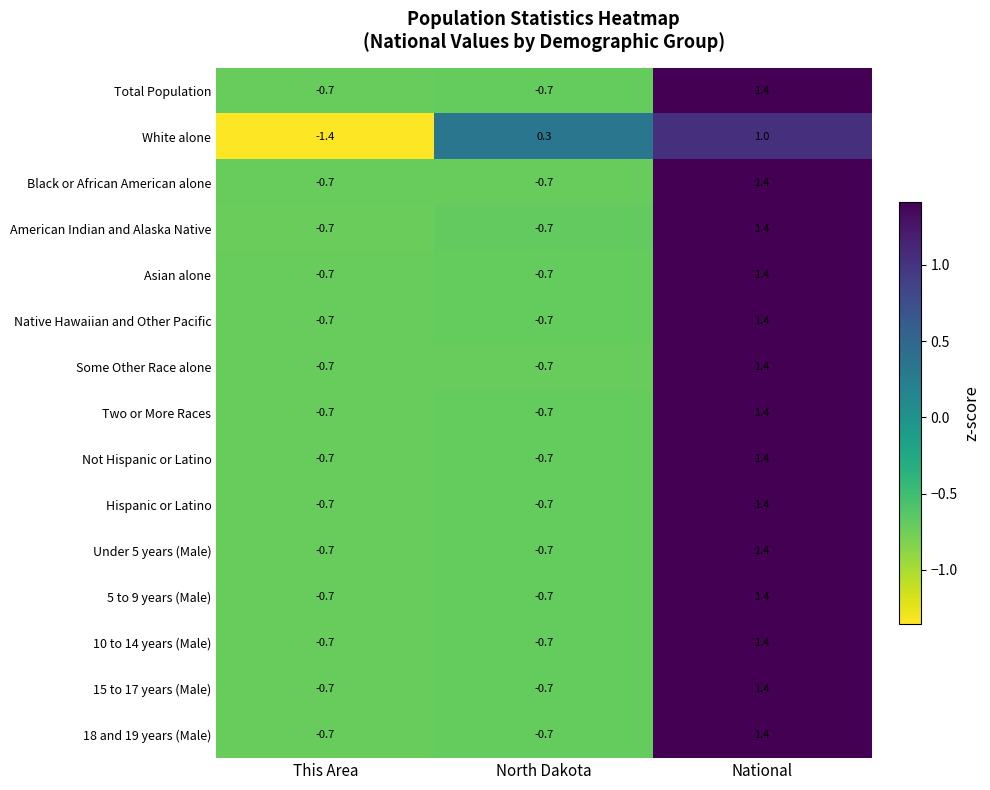

What is the spread (max minus min) of values at This Area?

0.7